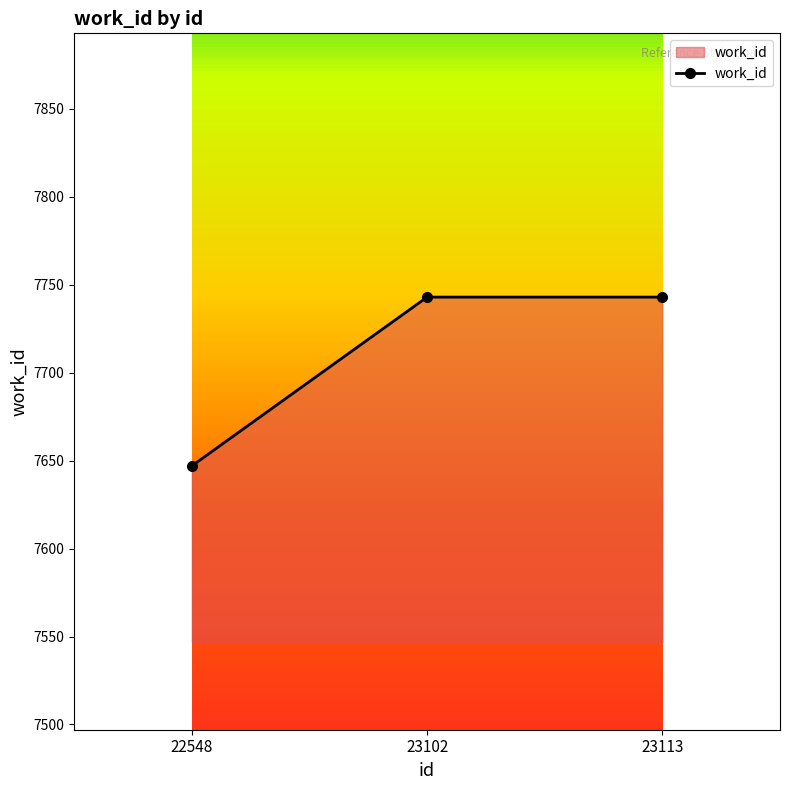

What is the minimum value shown in the chart?

7647